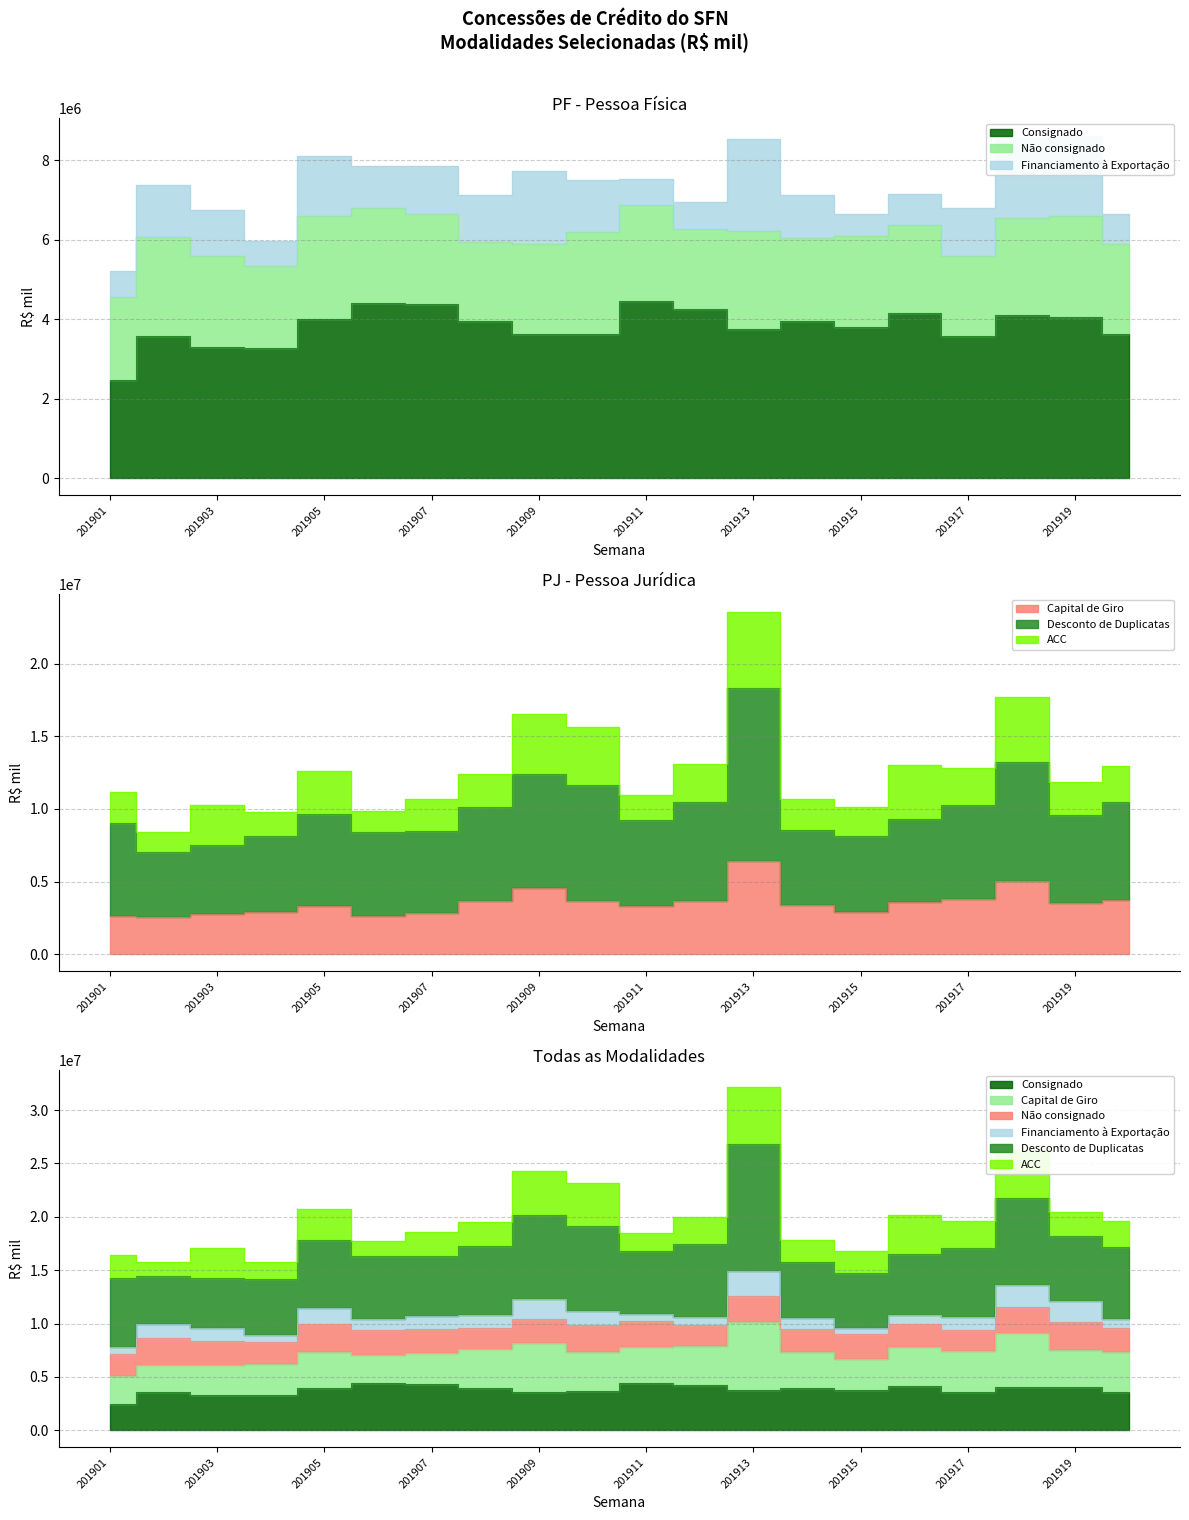

Reading right to left, extract all data points from this chart.

Consignado: 3620076	4048895	4098884	3577514	4167040	3808185	3970681	3767280	4269646	4466846	3641636	3630824	3955221	4376163	4421005	4003992	3272723	3292154	3570171	2478261
Capital de Giro: 3726319	3512213	5016473	3824989	3605089	2896137	3398705	6392210	3637083	3343512	3662429	4565537	3682426	2834277	2612442	3346411	2937278	2803321	2566731	2607578
Desconto de Duplicatas: 10466561	9588150	13223396	10253836	9320156	8111594	8581967	18305827	10495618	9273985	11646506	12397415	10100573	8499233	8434235	9674194	8172151	7543546	7042515	9026684